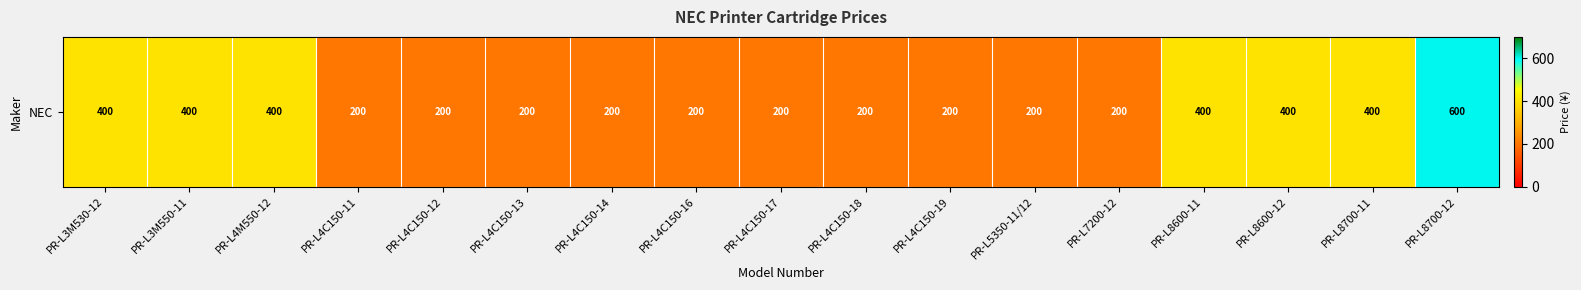

What is the ratio of the value at PR-L4C150-18 to the value at PR-L8700-11?

0.5